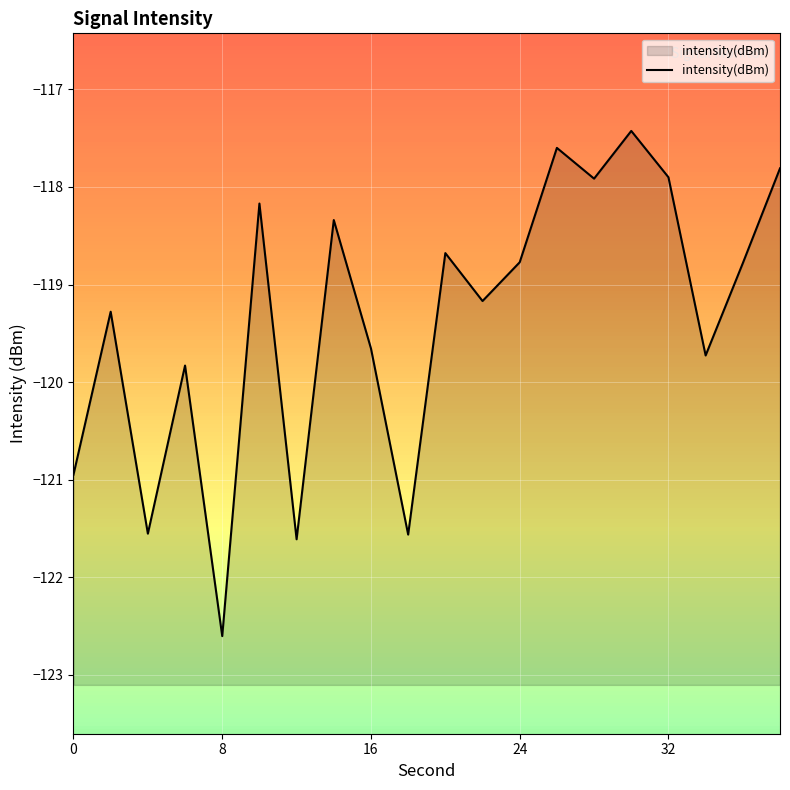

The chart shows a value of -207.4 at 28. True or false?

False